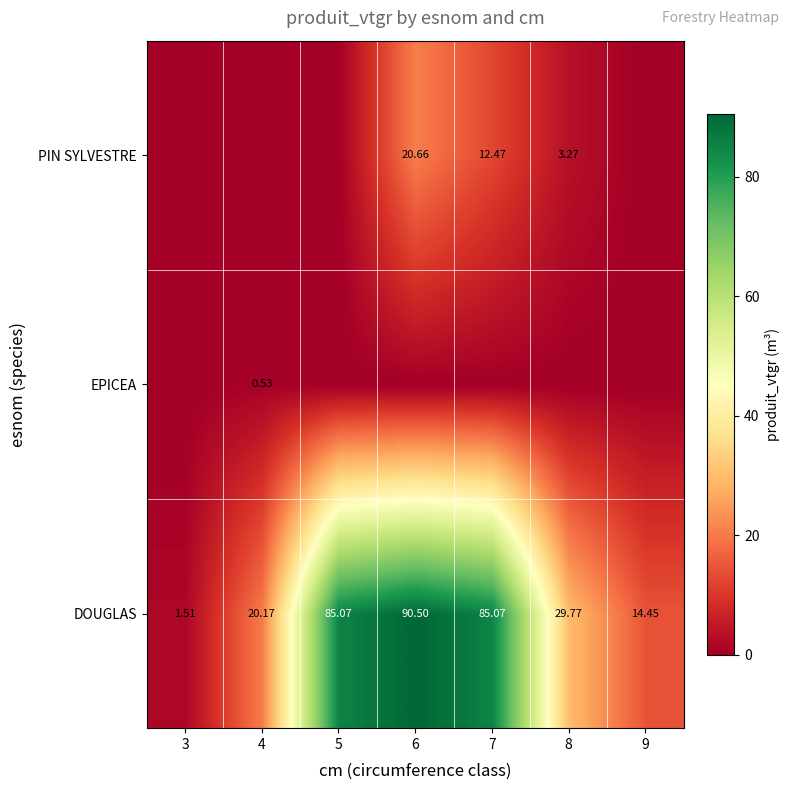

List the labels in order of PIN SYLVESTRE value, smallest first.

3, 4, 5, 9, 8, 7, 6